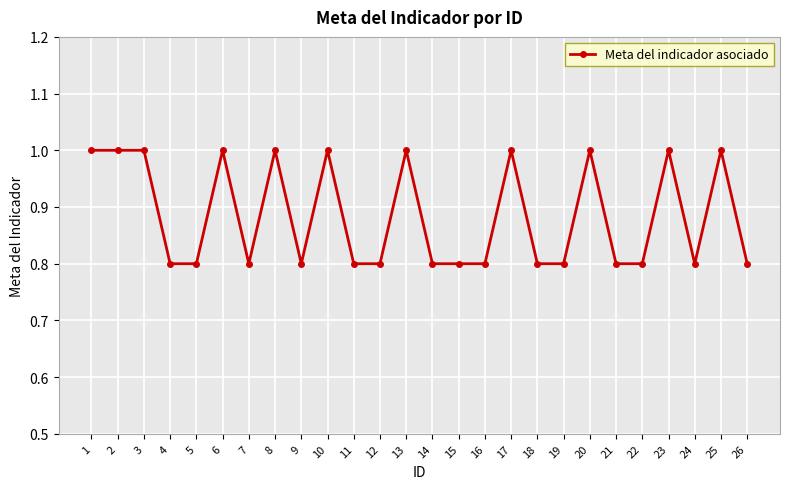

The value at 8 is 1.3. True or false?

False